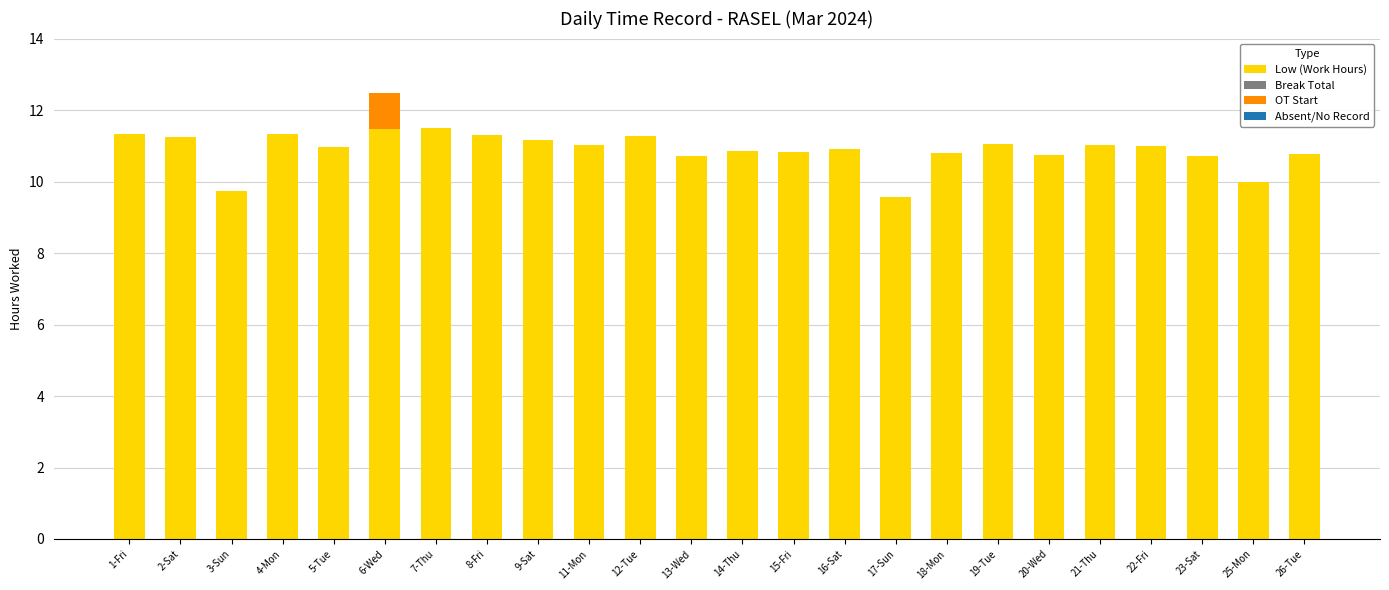

Is it true that Low (Work Hours) equals 17.0 at 14-Thu?

False